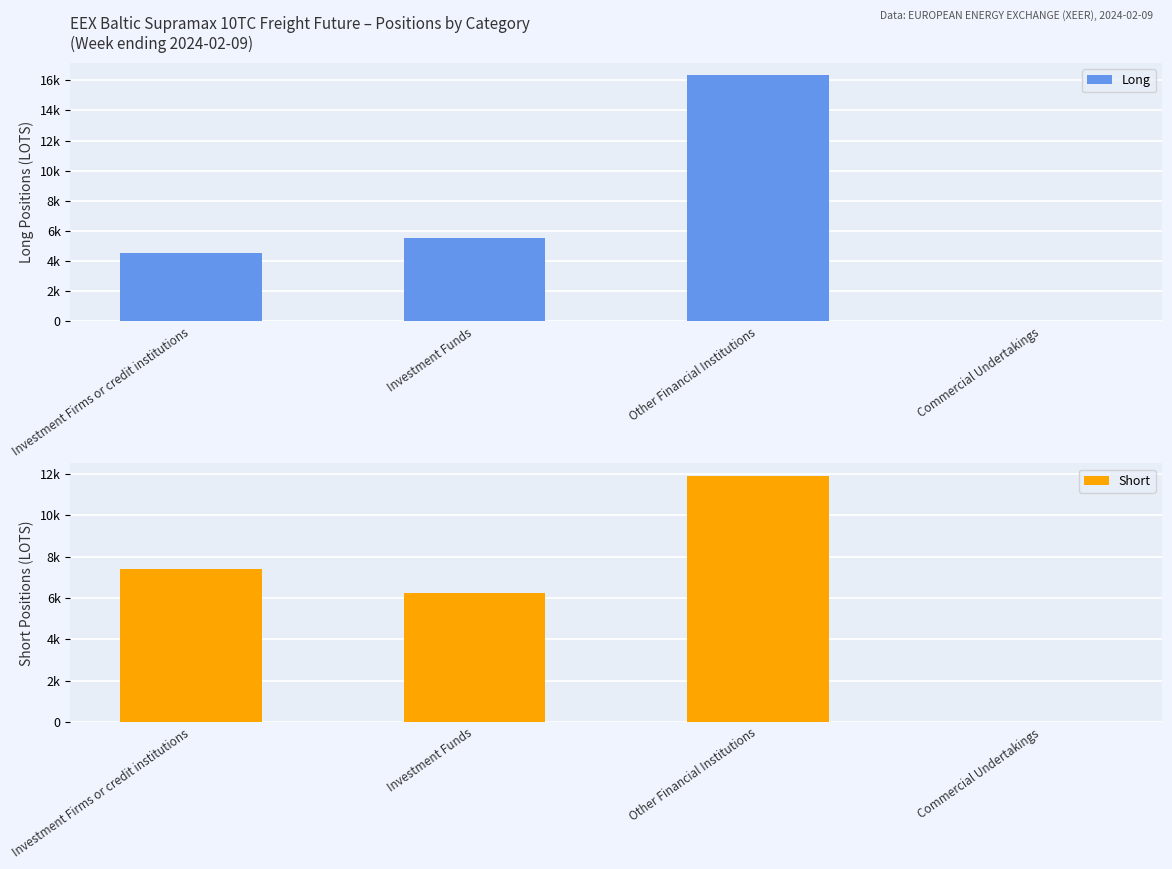

Reading left to right, extract all data points from this chart.

Long: Investment Firms or credit institutions=4531.3	Investment Funds=5531.0	Other Financial Institutions=16347.3	Commercial Undertakings=0.0
Short: Investment Firms or credit institutions=7421.5	Investment Funds=6255.0	Other Financial Institutions=11915.0	Commercial Undertakings=0.0